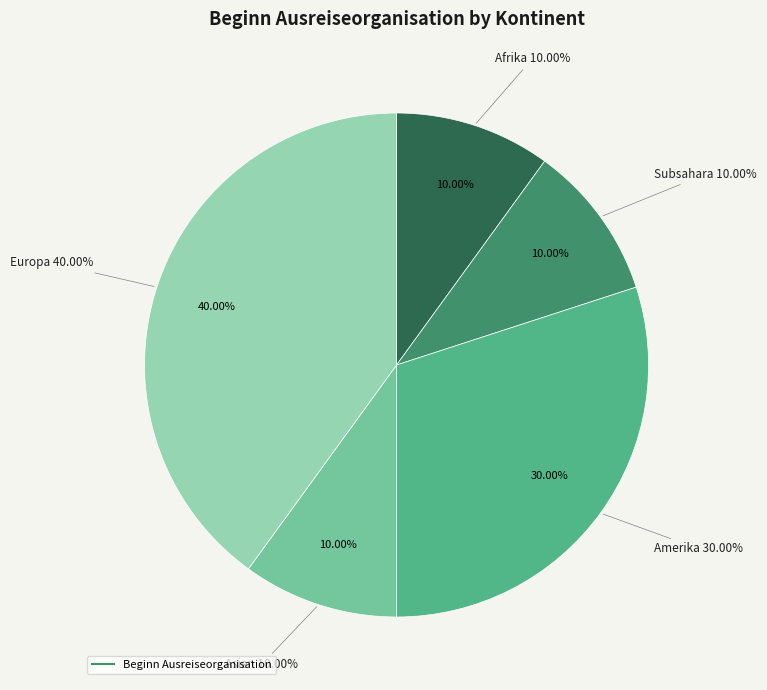

Count the number of slices in the pie.

6